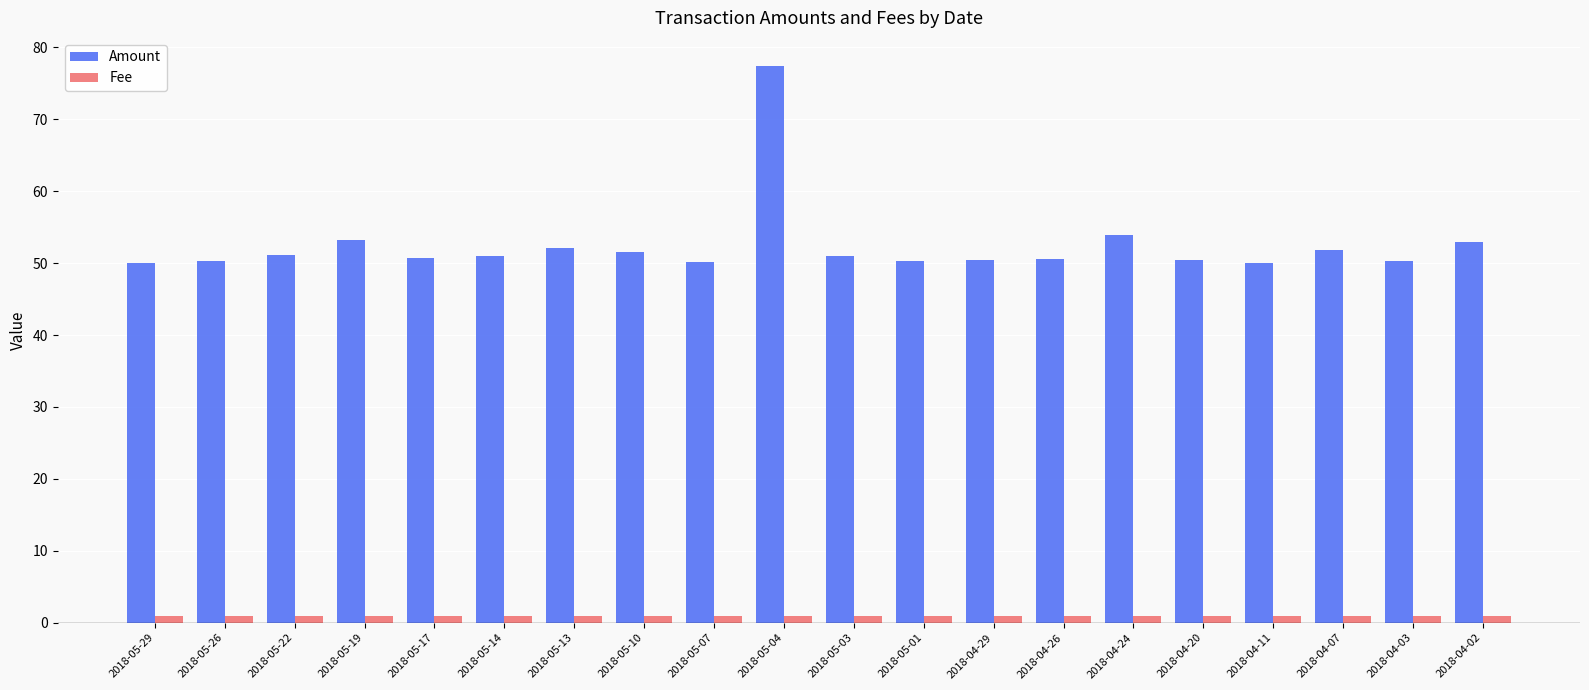

What value does the Amount series have at 2018-05-07?

50.2